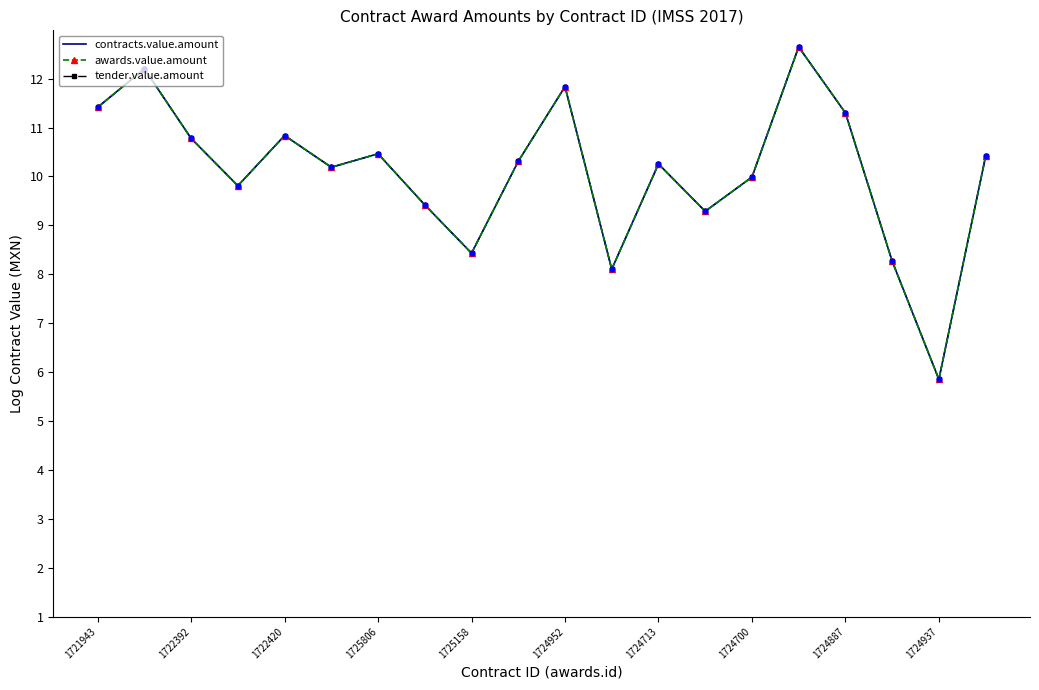

At how many categories does at least one series exceed 10?

12